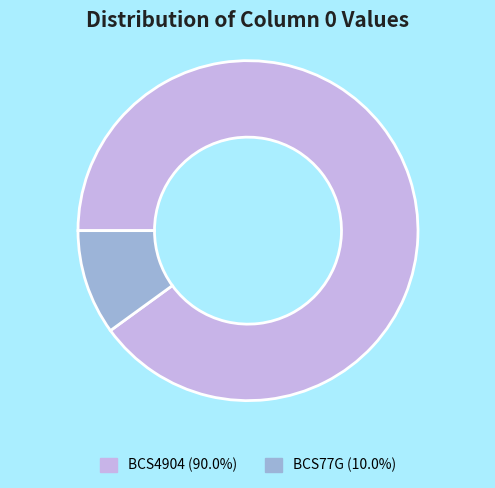

Does any single category account for the majority?

Yes